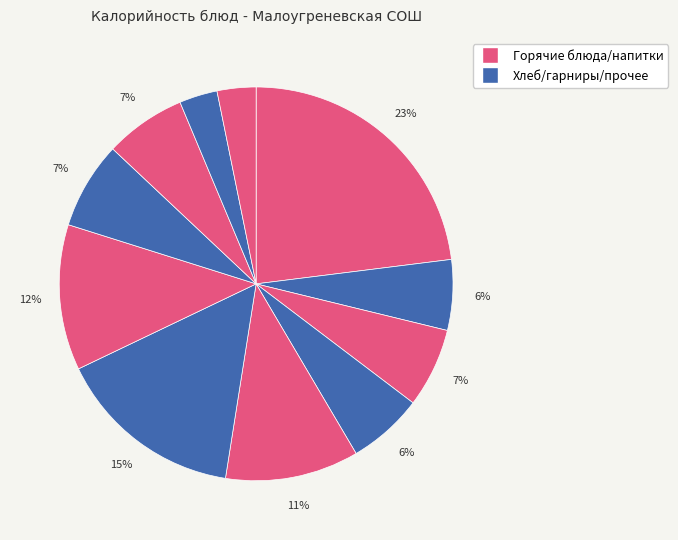

How many slices are in this pie chart?

11